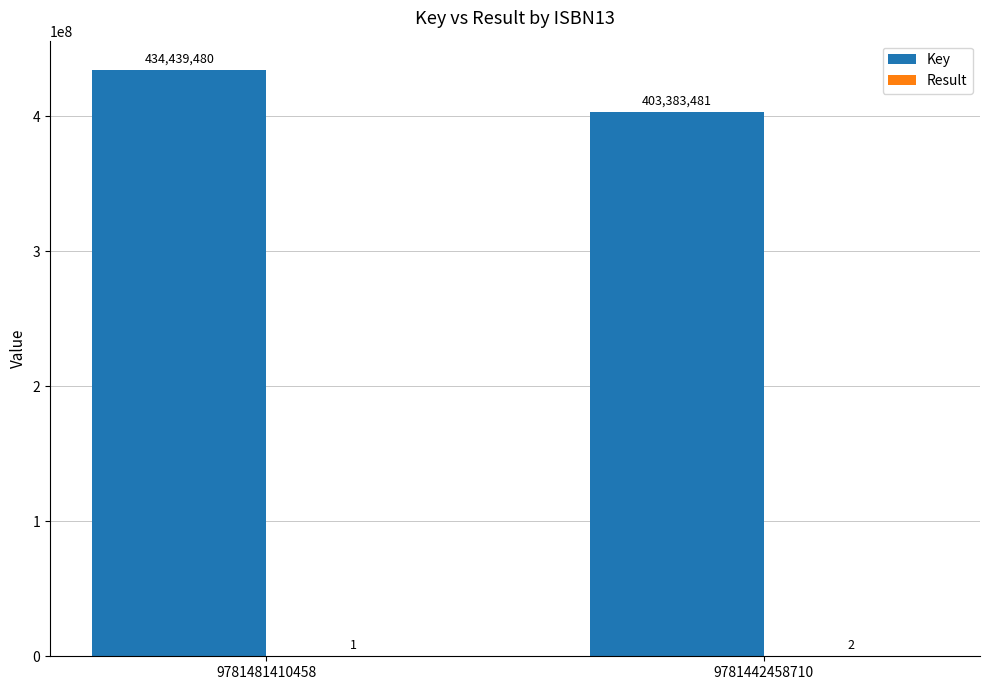

The value of Key at 9781442458710 is 403383481. True or false?

True